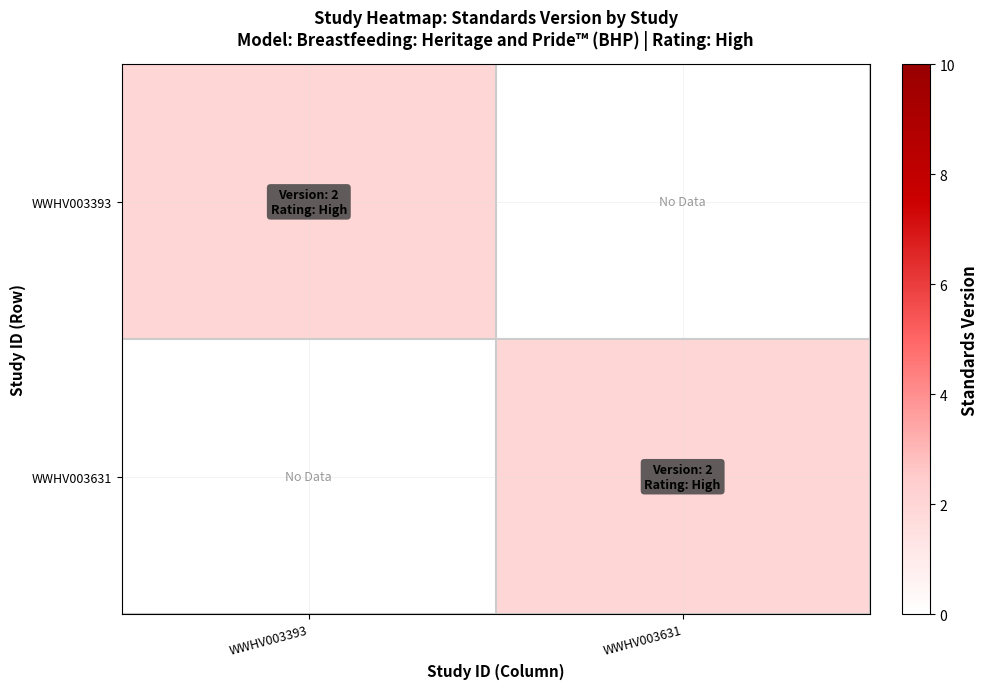

Between WWHV003631 and WWHV003393, which is larger?

WWHV003393